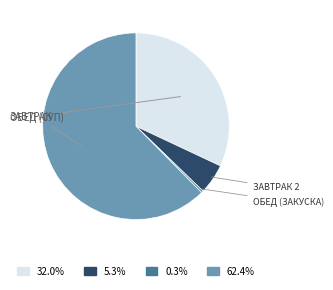

Is there any slice that represents more than half of the pie?

Yes